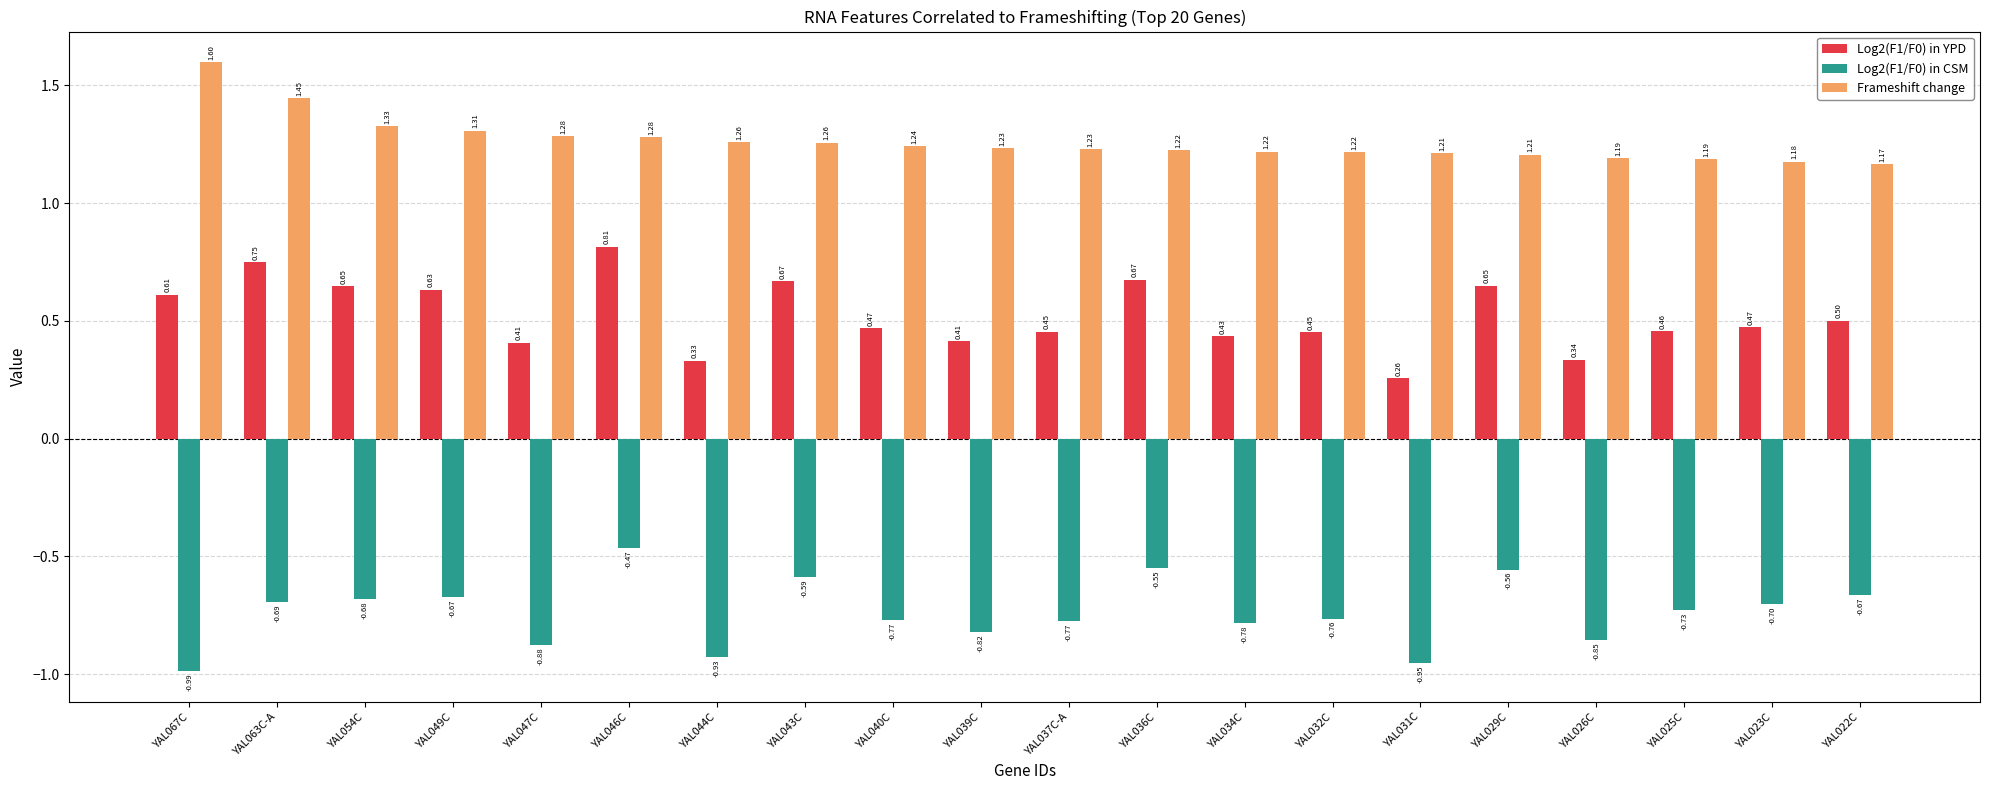

What is the sum of the Log2(F1/F0) in CSM values at YAL047C and YAL032C?

-1.6